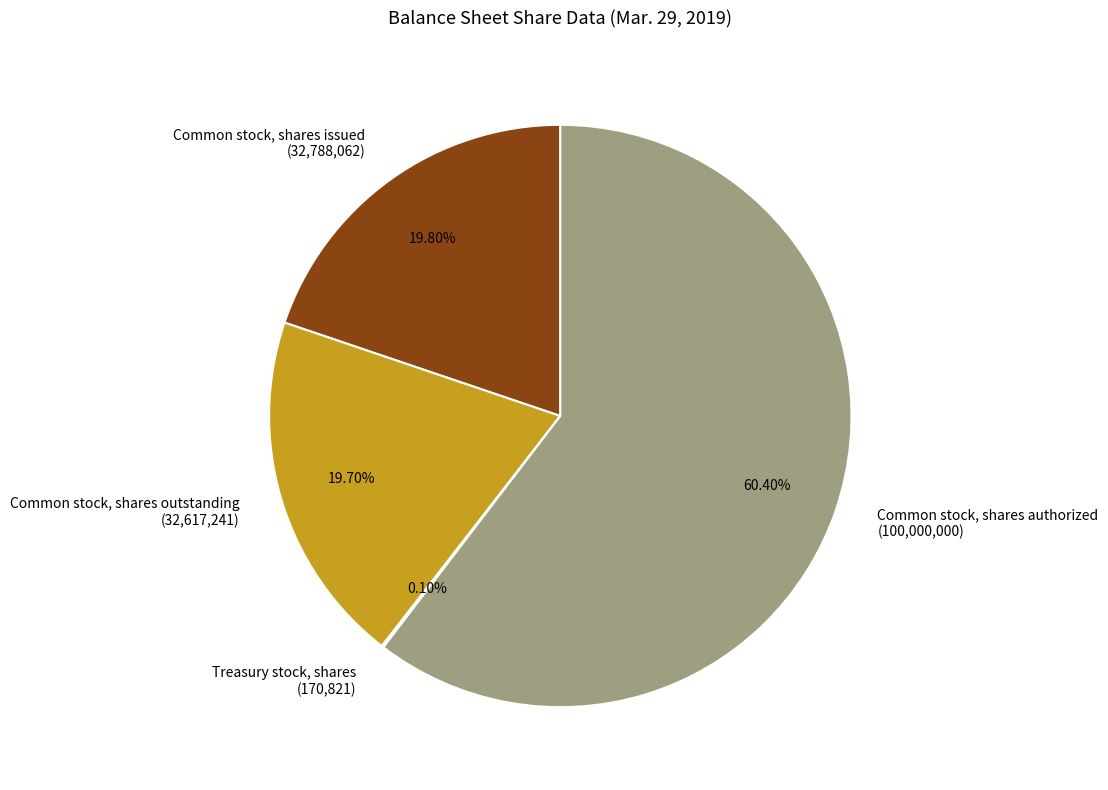

To the nearest percent, what portion does Common stock, shares outstanding represent?

20%